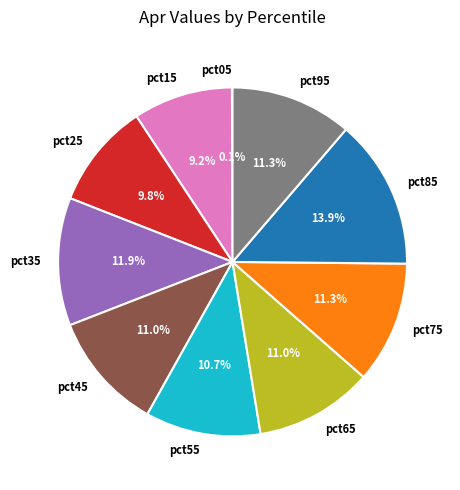

Does any single category account for the majority?

No